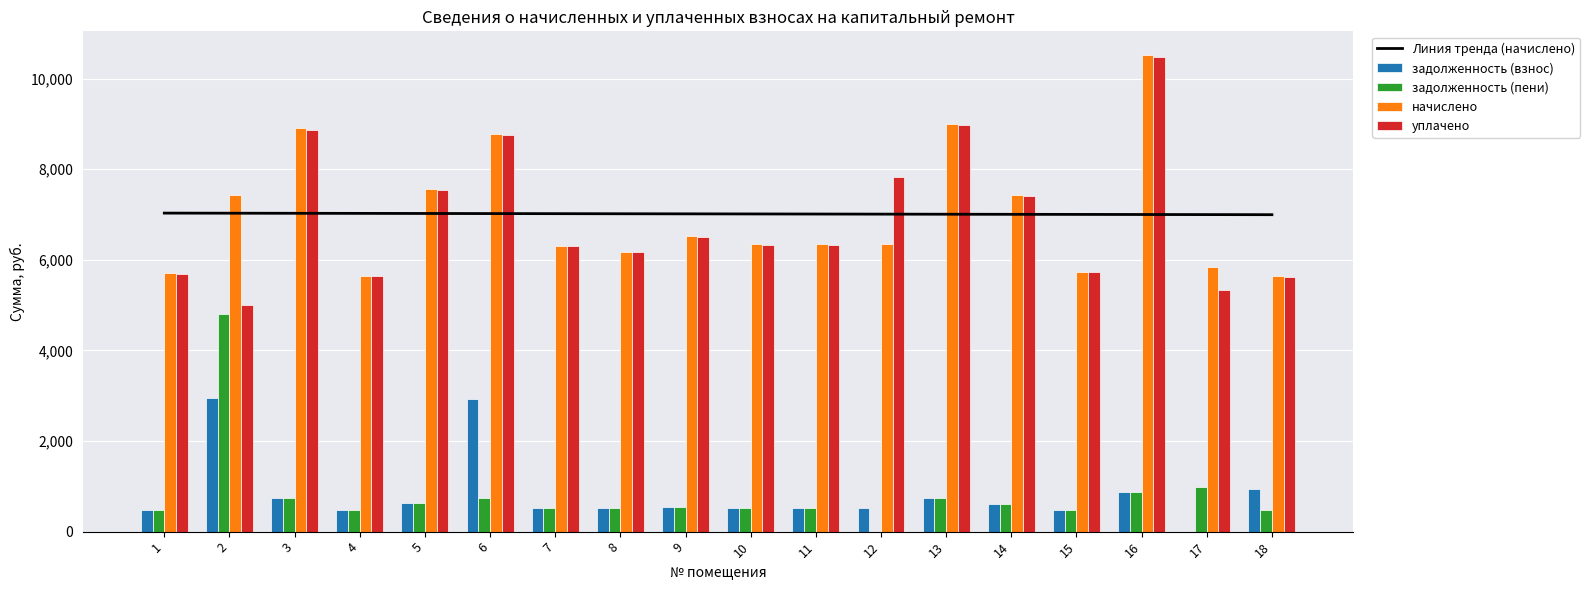

How many data points in начислено are above 6345?

9